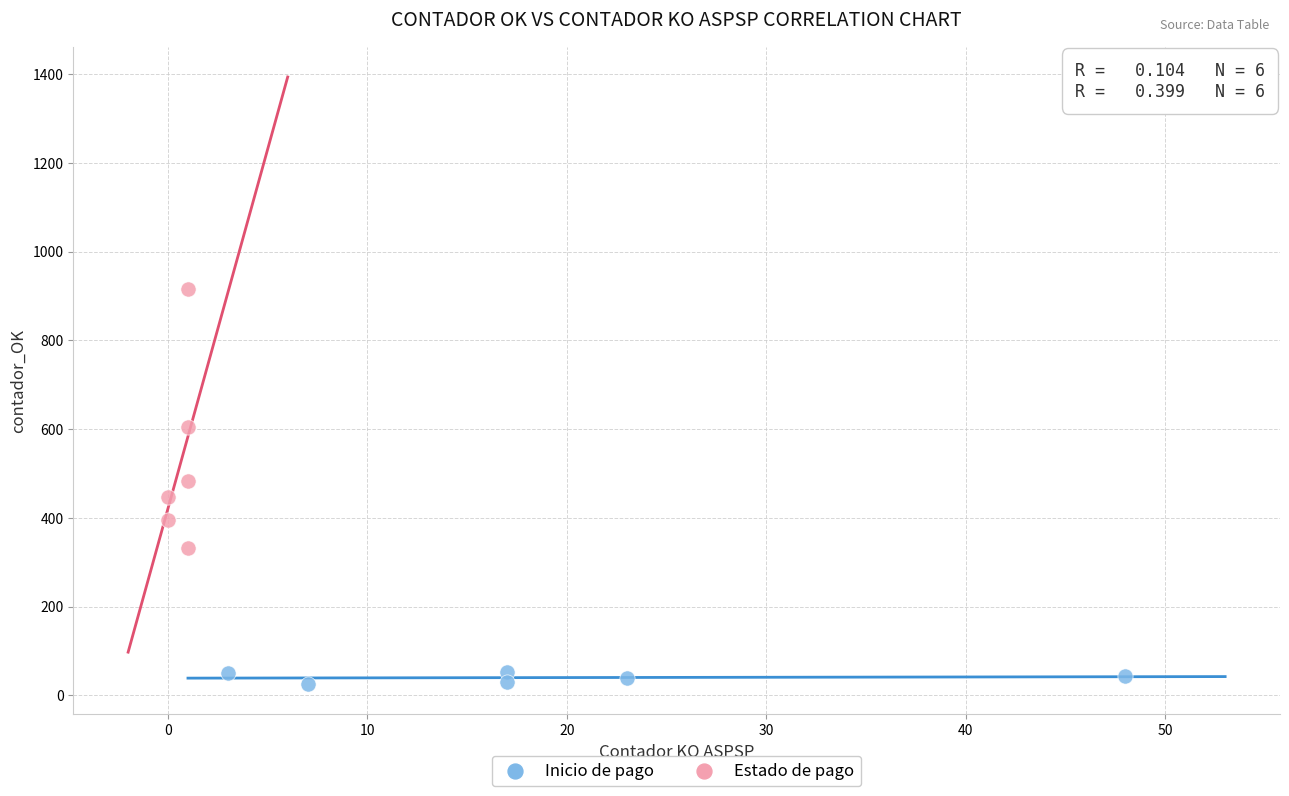

Which series contains the lowest Y value?

Inicio de pago